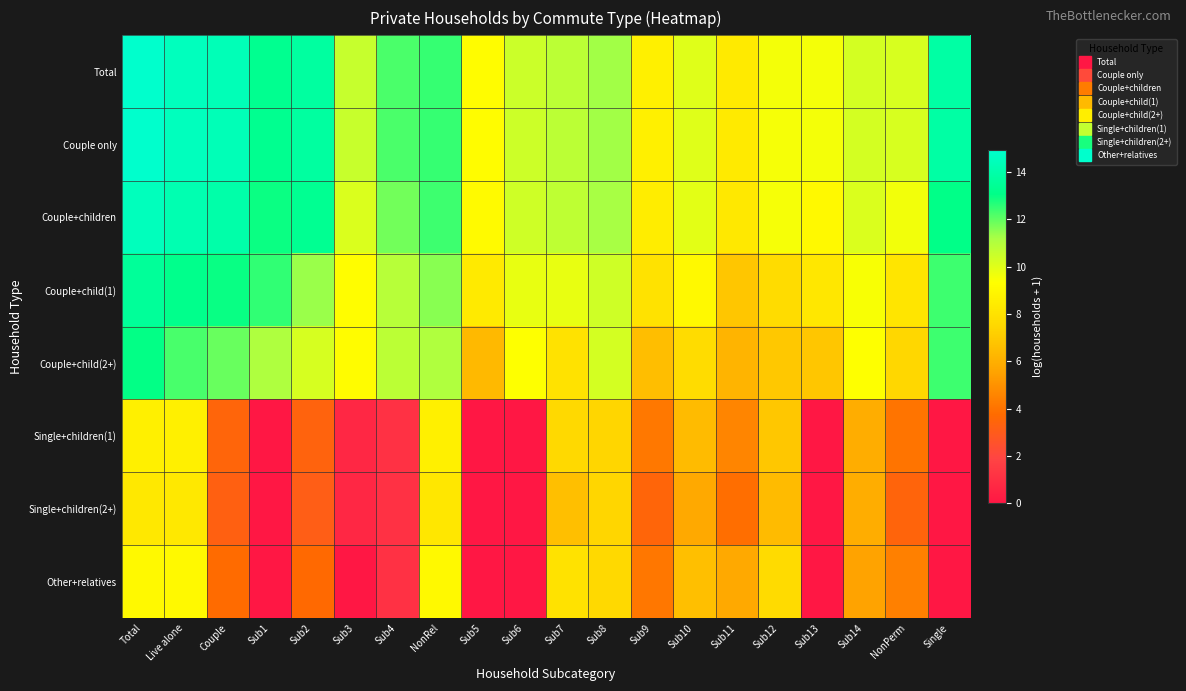

What is the difference between the highest and lowest values at Live alone?

6.3